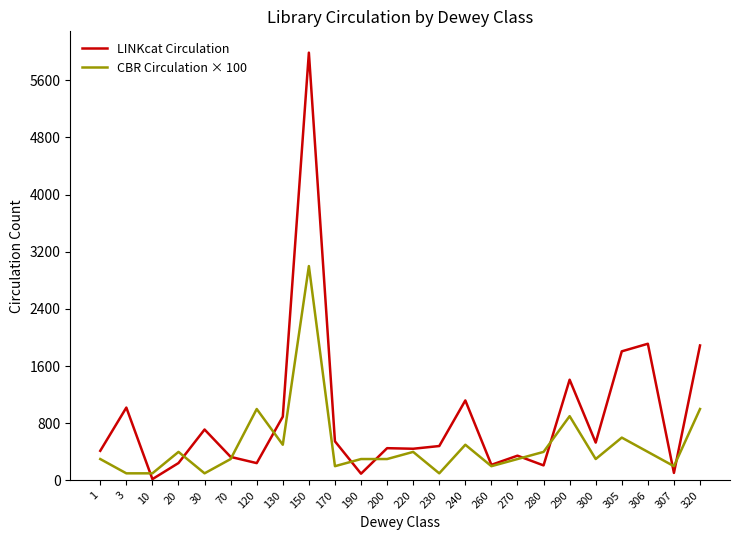

Which series ends up on top after the final intersection of LINKcat Circulation and CBR Circulation × 100?

LINKcat Circulation